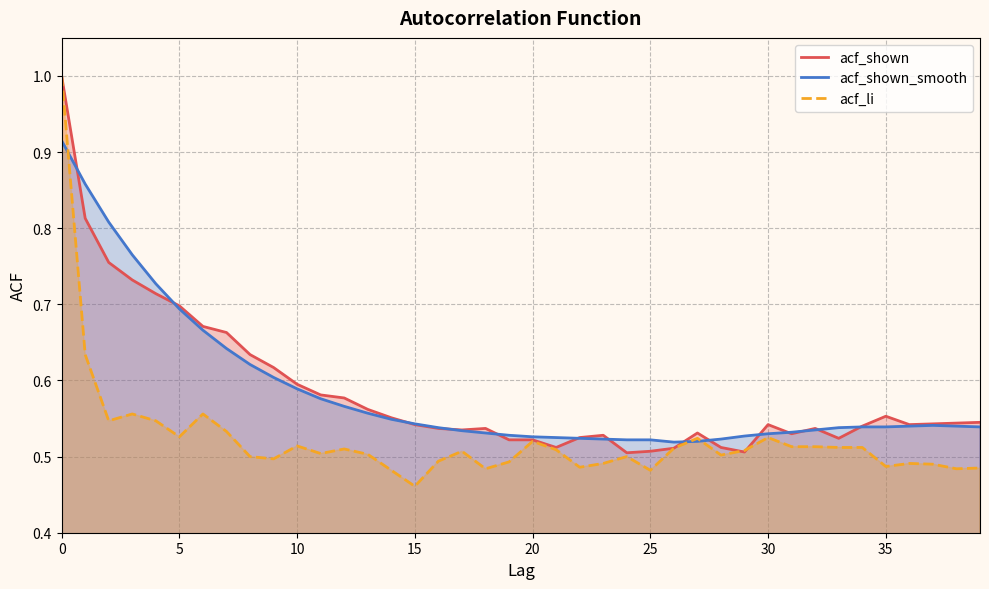

Is the value of acf_shown at 15 greater than the value of acf_shown_smooth at 25?

Yes